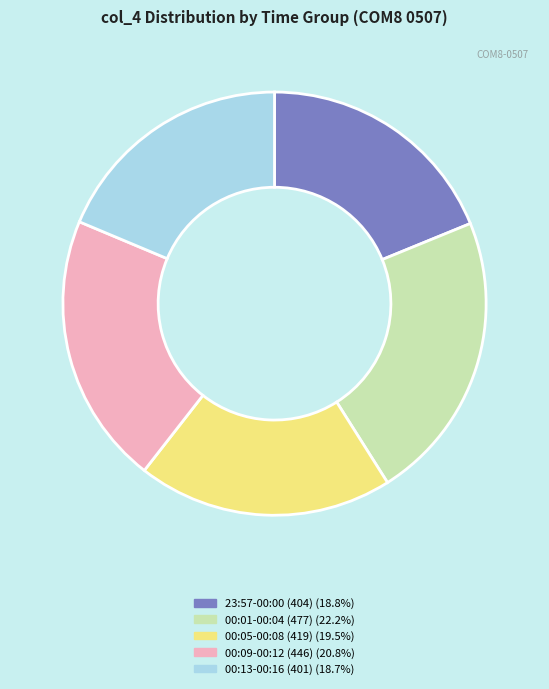

Is there any slice that represents more than half of the pie?

No